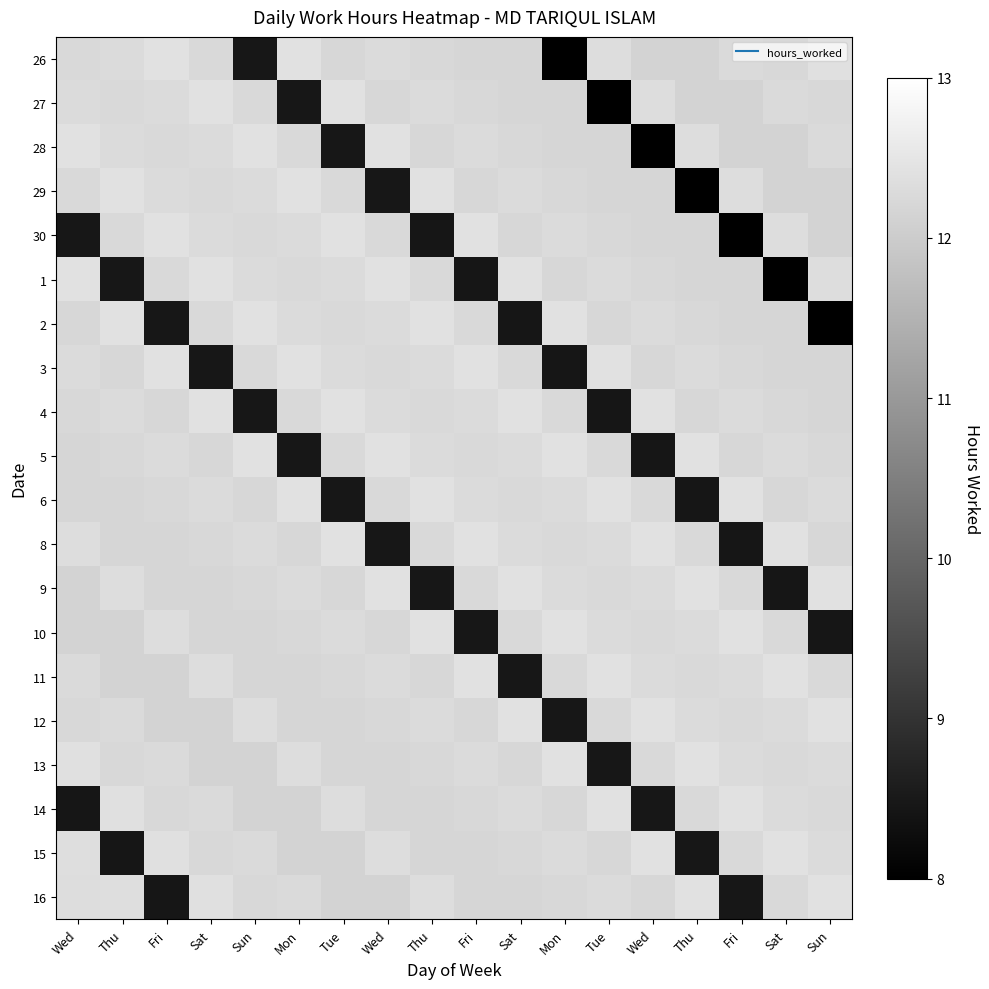

At which category does the chart reach its peak across all series?

Fri